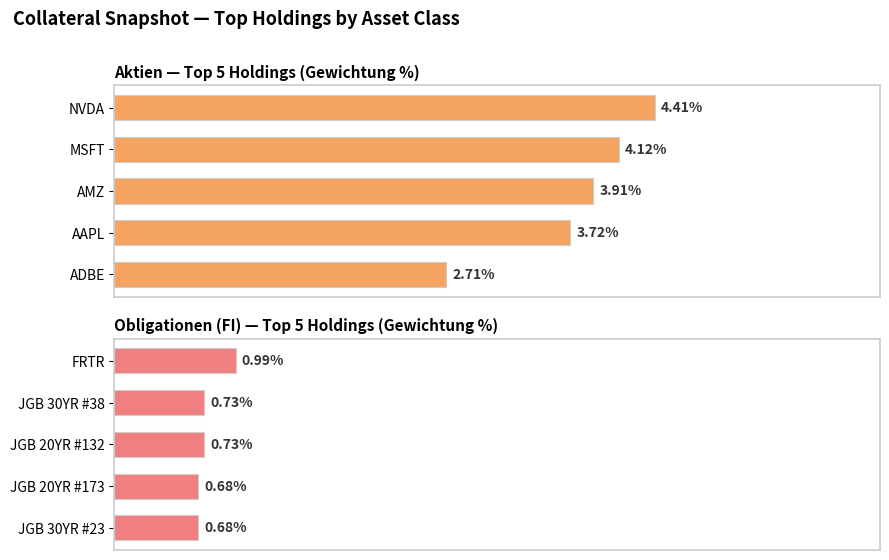

Reading left to right, list all the values displayed in this chart.

Aktien — Top 5 Holdings (Gewichtung %): 4.4	4.1	3.9	3.7	2.7
Obligationen (FI) — Top 5 Holdings (Gewichtung %): 1.0	0.7	0.7	0.7	0.7